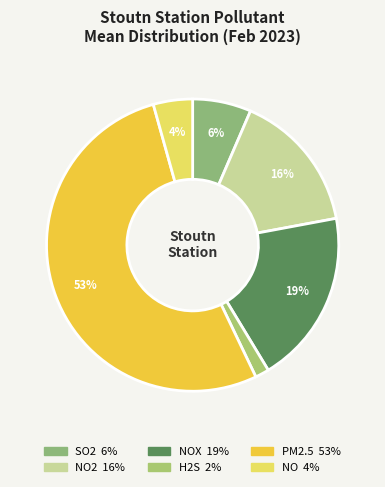

How many segments does this pie chart have?

6